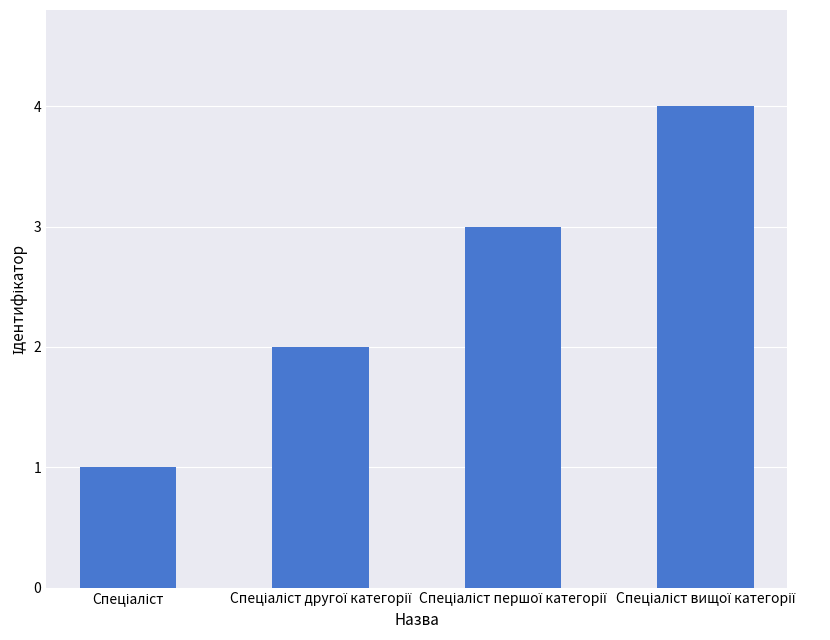

Reading right to left, what are all the values shown in this chart?

4	3	2	1